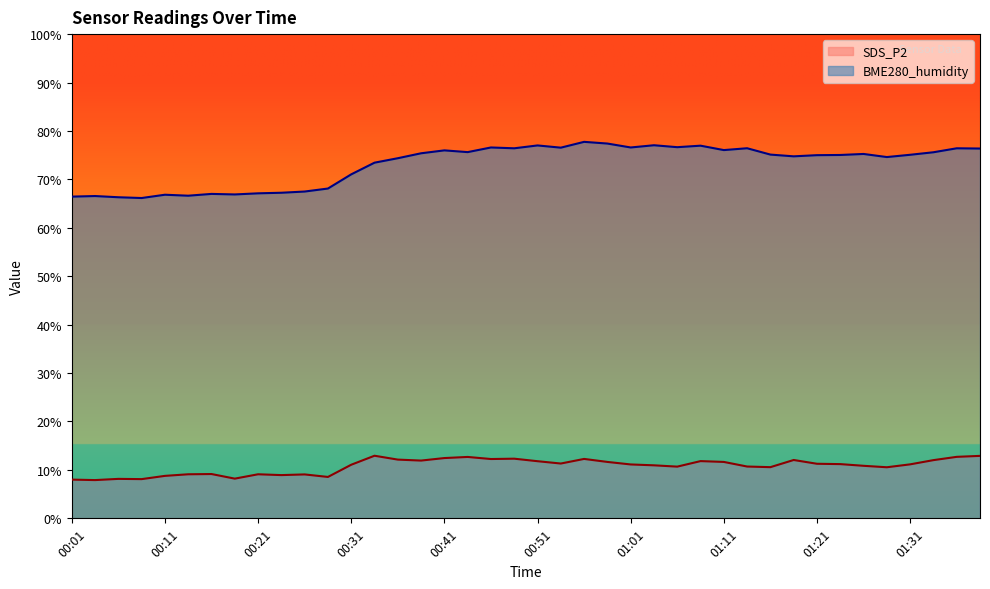

Reading left to right, transcribe all the data shown in this chart.

SDS_P2: 00:01=8.0	00:04=7.9	00:06=8.2	00:09=8.1	00:11=8.8	00:14=9.1	00:16=9.2	00:19=8.2	00:21=9.1	00:24=8.9	00:26=9.1	00:28=8.6	00:31=11.1	00:33=12.9	00:36=12.1	00:38=11.9	00:41=12.4	00:43=12.7	00:46=12.2	00:48=12.3	00:51=11.8	00:53=11.3	00:56=12.3	00:59=11.7	01:01=11.1	01:03=10.9	01:06=10.7	01:08=11.8	01:11=11.7	01:13=10.7	01:16=10.6	01:18=12.1	01:21=11.3	01:23=11.2	01:26=10.8	01:28=10.6	01:31=11.2	01:33=12.0	01:35=12.7	01:38=12.9
BME280_humidity: 00:01=66.4	00:04=66.6	00:06=66.3	00:09=66.2	00:11=66.8	00:14=66.6	00:16=67.0	00:19=66.9	00:21=67.1	00:24=67.2	00:26=67.5	00:28=68.1	00:31=71.0	00:33=73.5	00:36=74.4	00:38=75.4	00:41=76.0	00:43=75.6	00:46=76.6	00:48=76.4	00:51=77.0	00:53=76.5	00:56=77.8	00:59=77.4	01:01=76.6	01:03=77.0	01:06=76.7	01:08=77.0	01:11=76.0	01:13=76.4	01:16=75.1	01:18=74.8	01:21=75.0	01:23=75.0	01:26=75.2	01:28=74.6	01:31=75.1	01:33=75.6	01:35=76.4	01:38=76.4